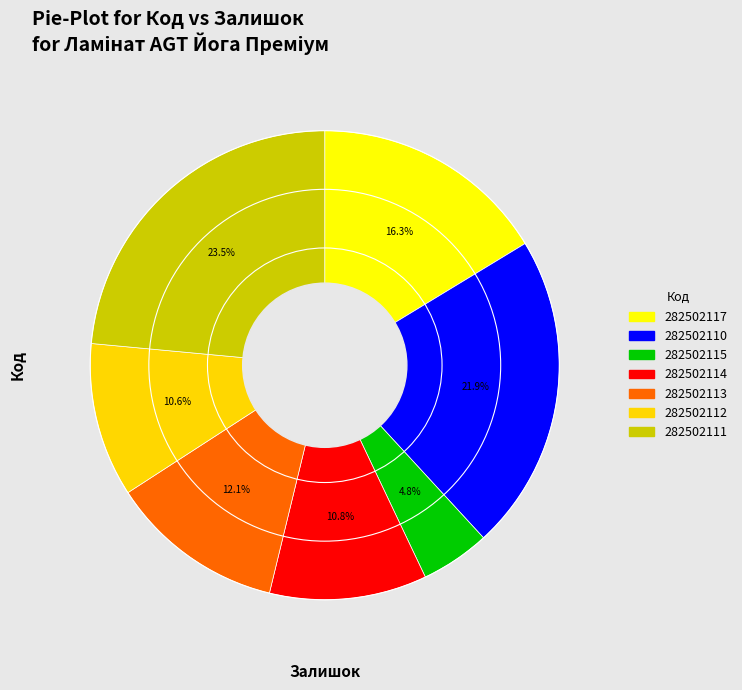

To the nearest percent, what is the difference between the 282502110 and 282502113 slice percentages?

10%